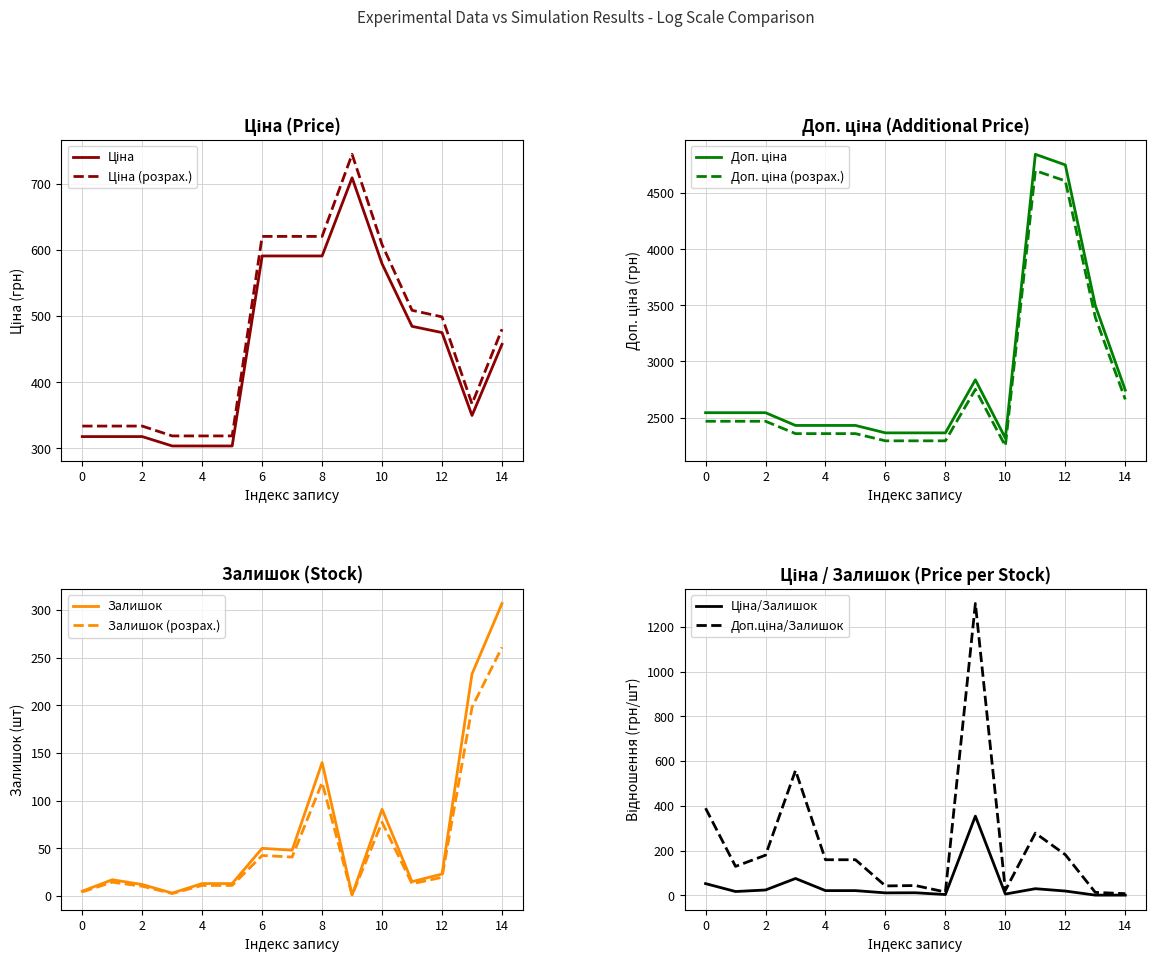

What is the average value of the Залишок series?

64.7